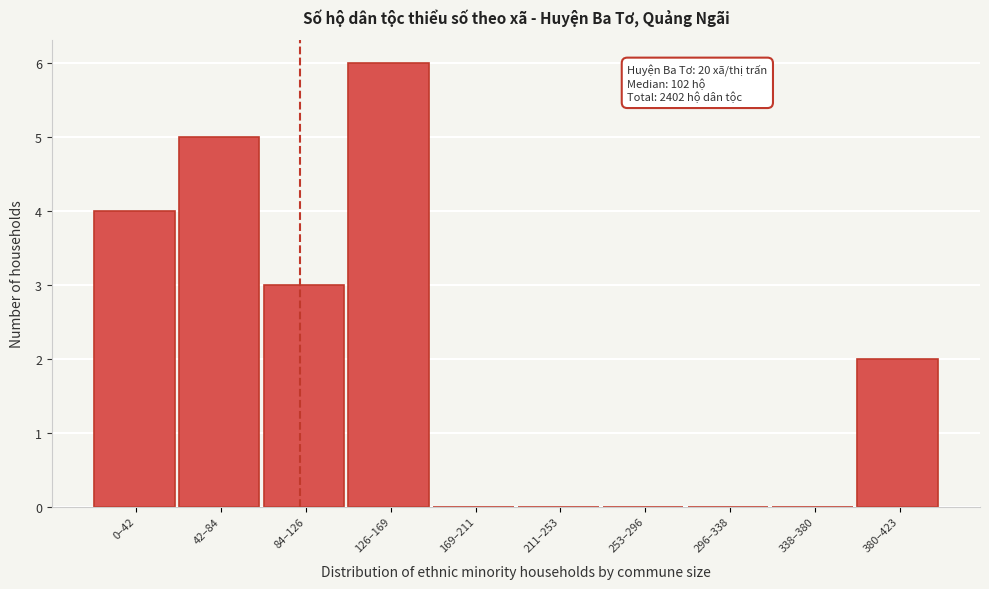

Reading right to left, what are all the values shown in this chart?

380–423=2	338–380=0	296–338=0	253–296=0	211–253=0	169–211=0	126–169=6	84–126=3	42–84=5	0–42=4